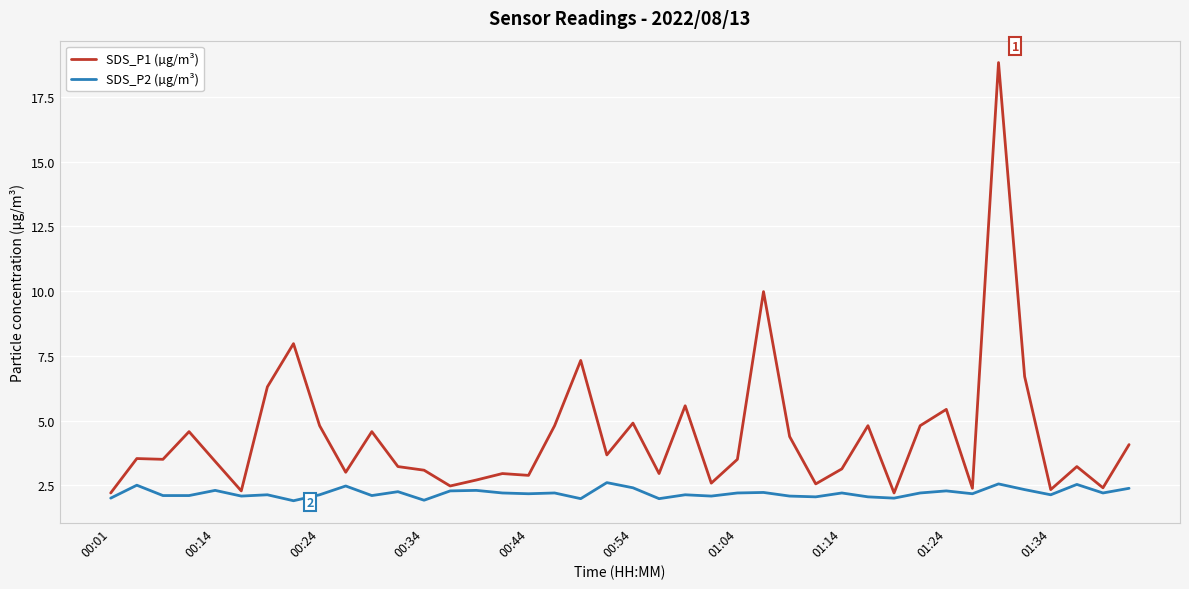

What is the maximum value shown in the chart?

18.8